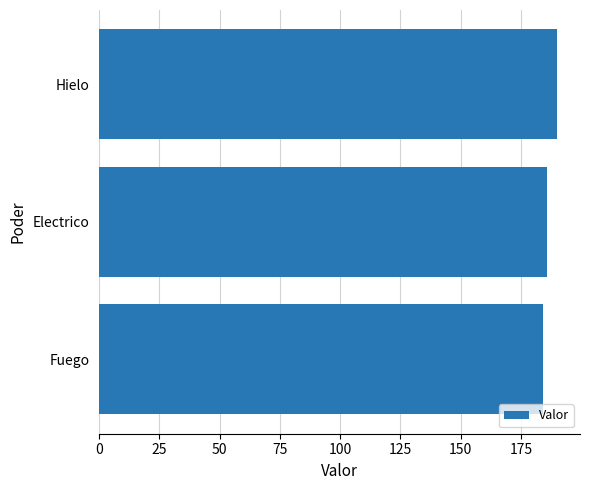

What is the ratio of the value at Hielo to the value at Electrico?

1.0